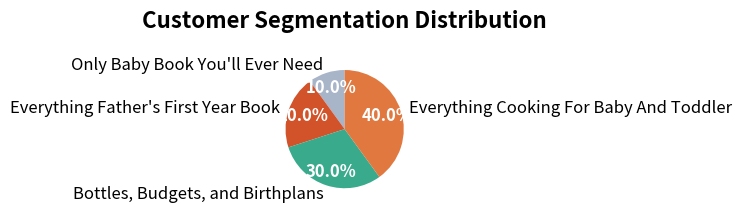

Which category has the smallest portion of the pie?

Only Baby Book You'll Ever Need